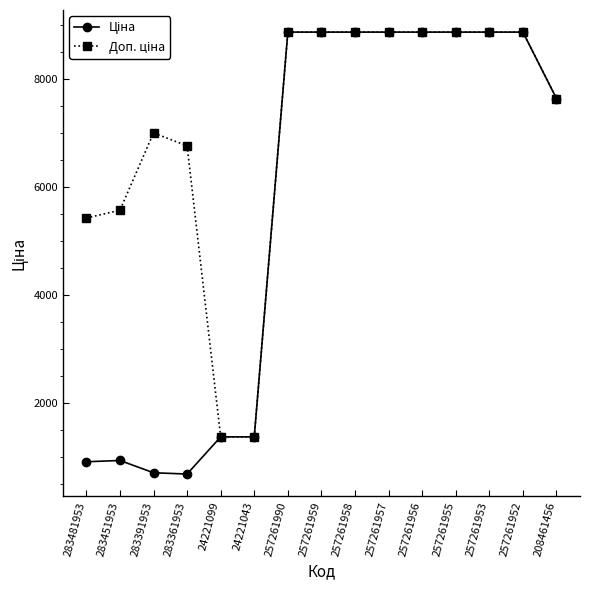

What is the maximum value shown in the chart?

8874.6